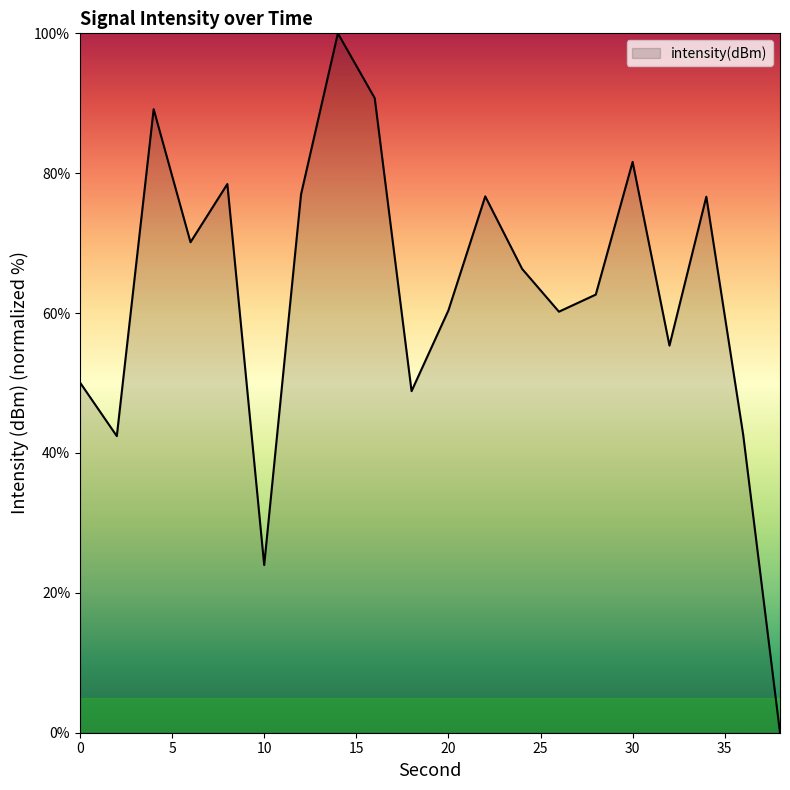

What is the greatest value displayed?

100.0